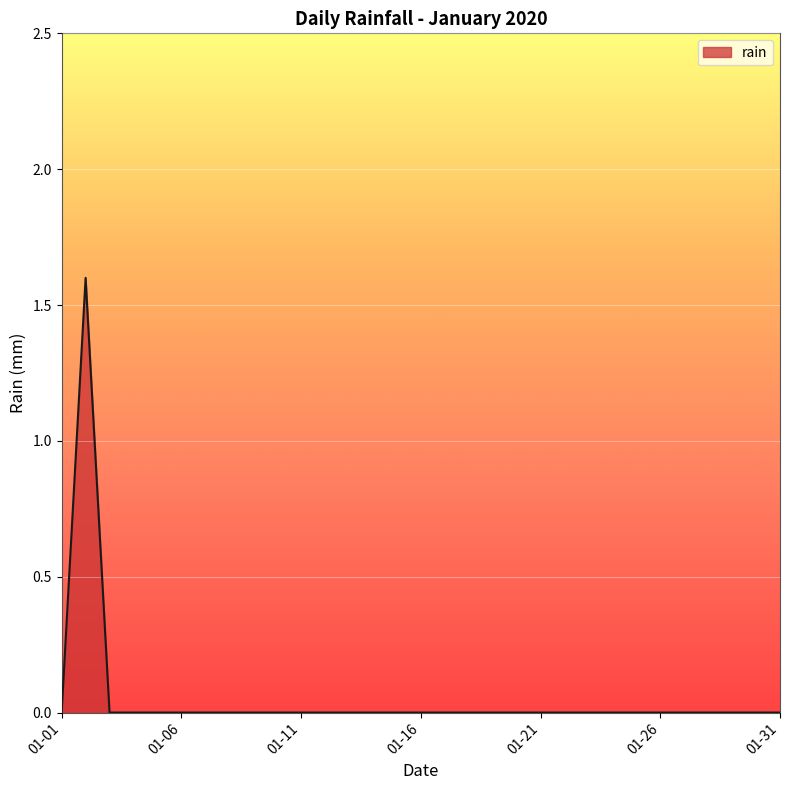

What is the difference between the maximum and second lowest values?

1.6